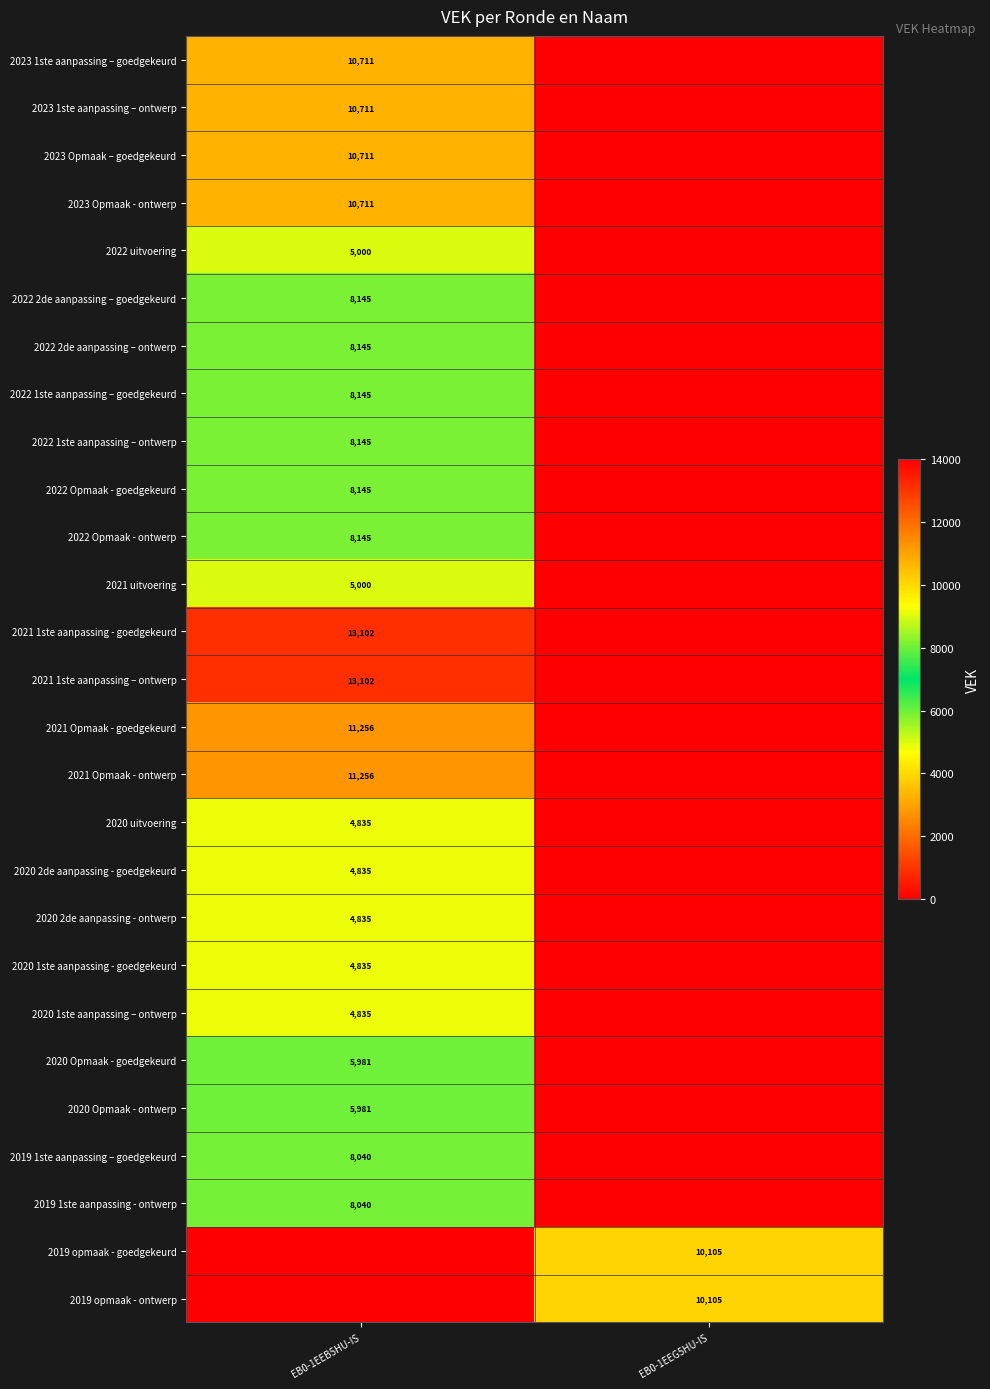

The value of 2022 2de aanpassing – goedgekeurd at EB0-1EEB5HU-IS is 8145. True or false?

True